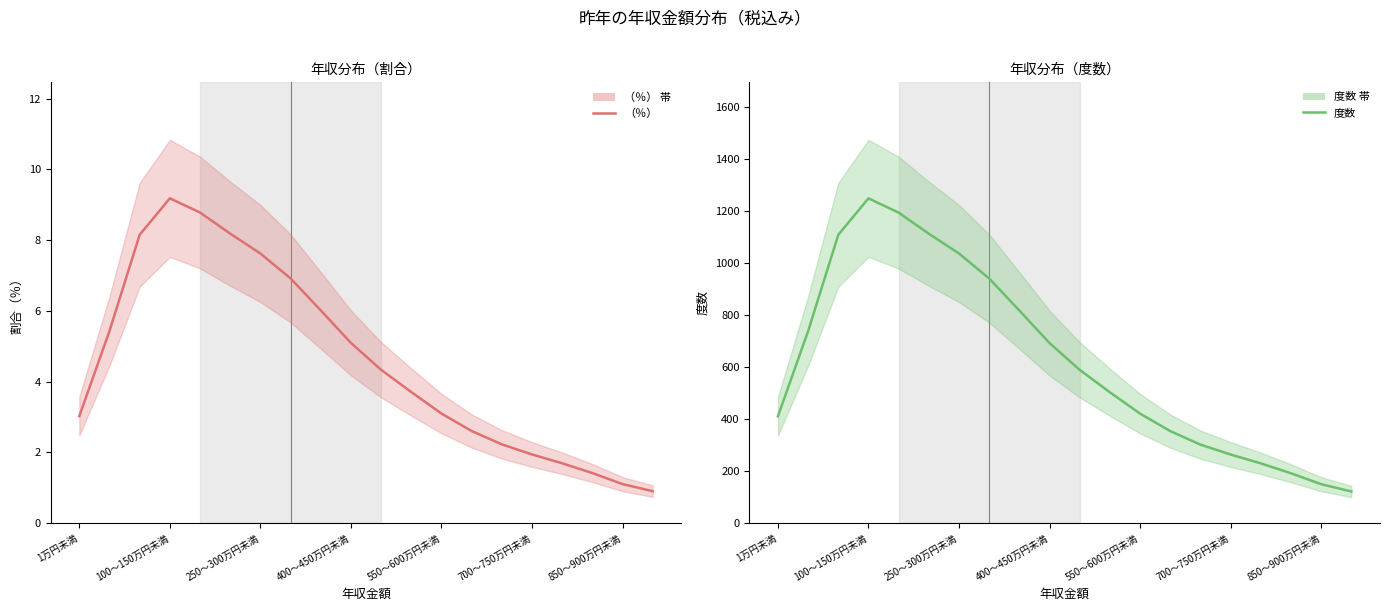

Between 11 and 250～300万円未満, which is larger?

250～300万円未満